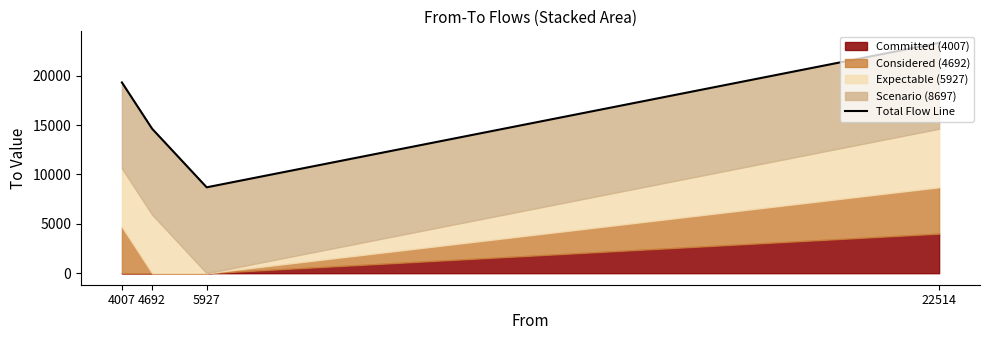

What is the maximum value shown in the chart?

23323